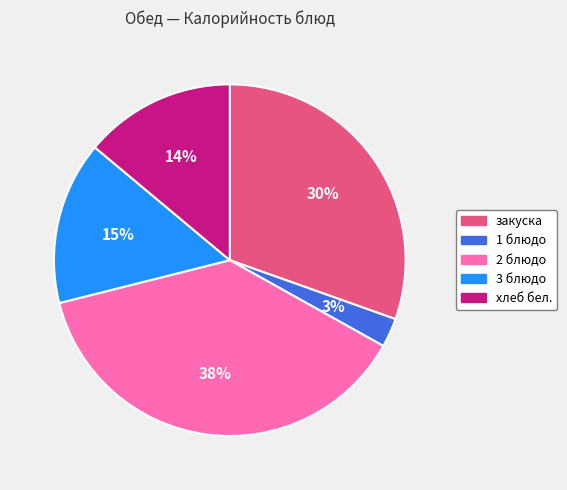

To the nearest percent, what is the difference between the 2 блюдо and 1 блюдо slice percentages?

35%